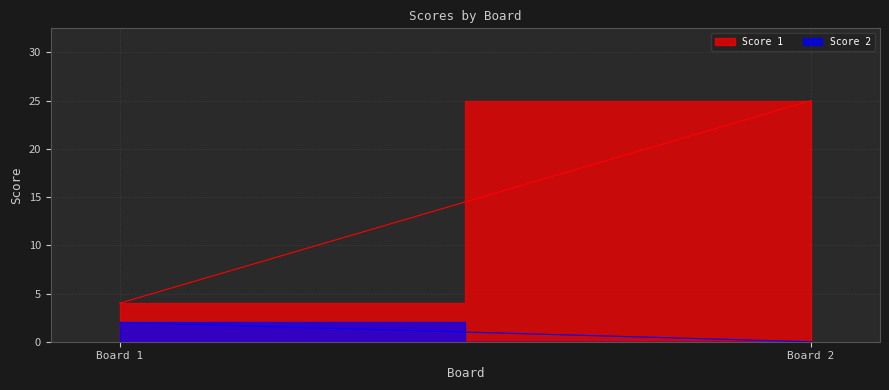

List the series in order of their peak value, highest first.

Score 1, Score 2